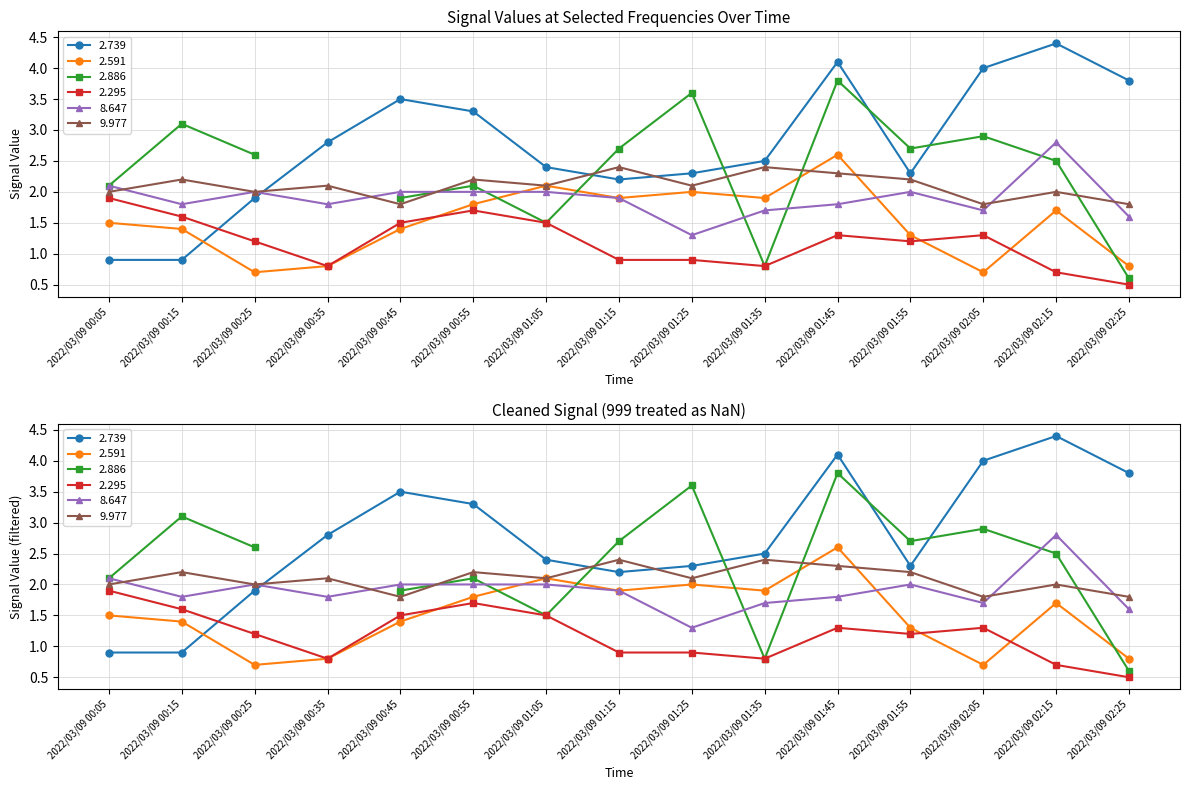

The 2.739 series shows 3.9 at 2022/03/09 01:55. True or false?

False